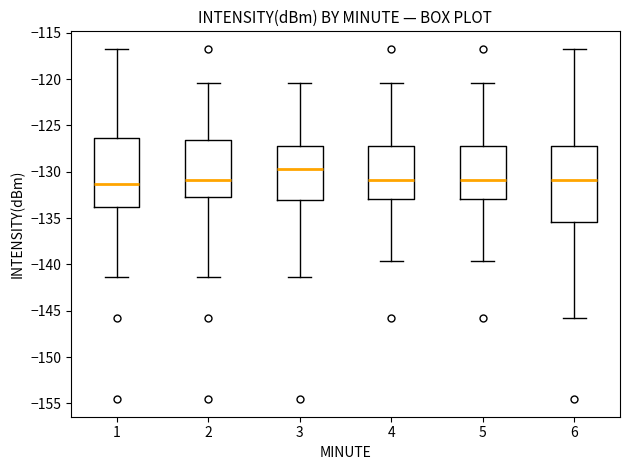

Reading left to right, transcribe this box plot: for each box, give where its median line is, the range the box spans, and where its two whiskers end, as read against the y-axis. The values are not printed on the chart, so give them approximately, as read against the axis.

1: median -131.5, box -134.0 to -126.5, whiskers -141.5 to -116.5
2: median -131.0, box -132.5 to -126.5, whiskers -141.5 to -120.5
3: median -129.5, box -133.0 to -127.0, whiskers -141.5 to -120.5
4: median -131.0, box -133.0 to -127.0, whiskers -139.5 to -120.5
5: median -131.0, box -133.0 to -127.0, whiskers -139.5 to -120.5
6: median -131.0, box -135.5 to -127.0, whiskers -146.0 to -116.5